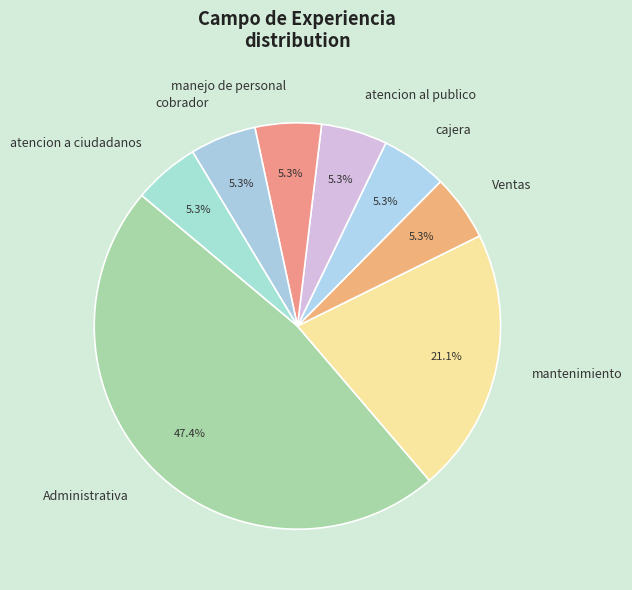

To the nearest percent, what percentage of the pie is atencion a ciudadanos?

5%